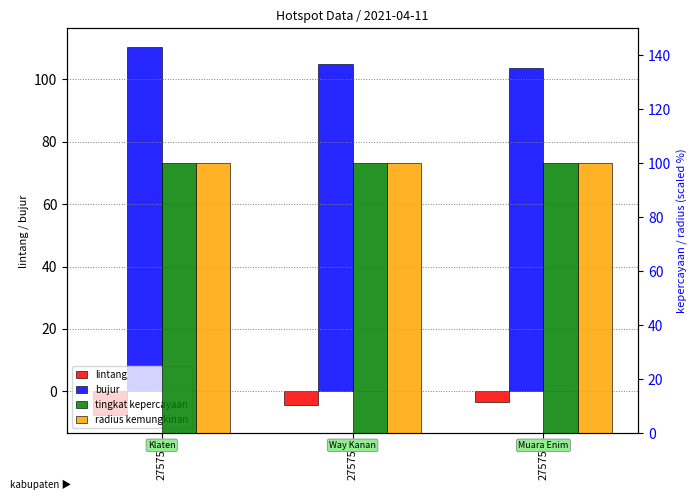

How many data points in lintang are less than -4?

2